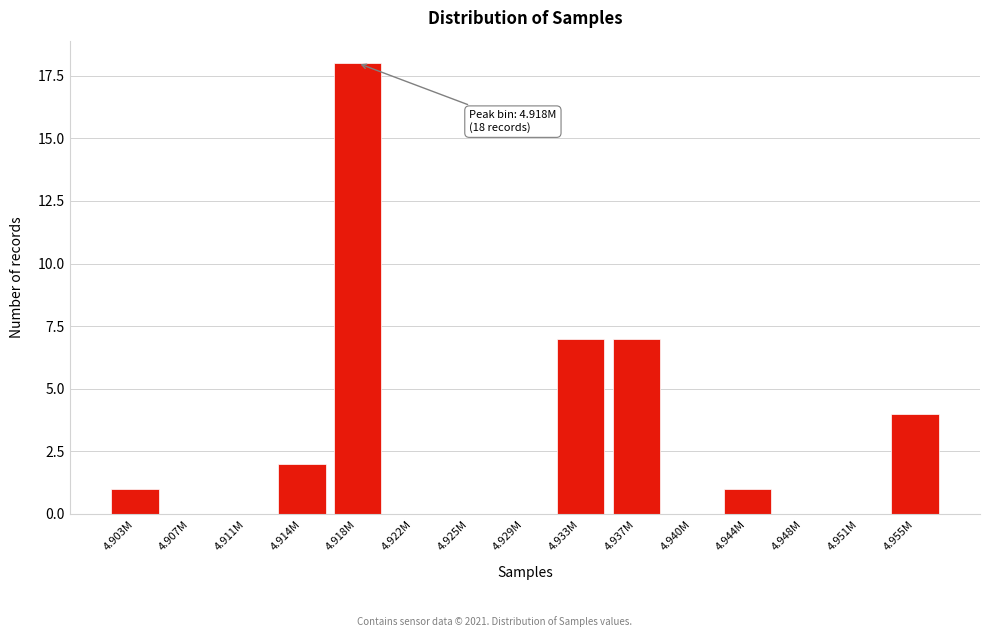

Reading left to right, list all the values displayed in this chart.

4.903M=1	4.907M=0	4.911M=0	4.914M=2	4.918M=18	4.922M=0	4.925M=0	4.929M=0	4.933M=7	4.937M=7	4.940M=0	4.944M=1	4.948M=0	4.951M=0	4.955M=4